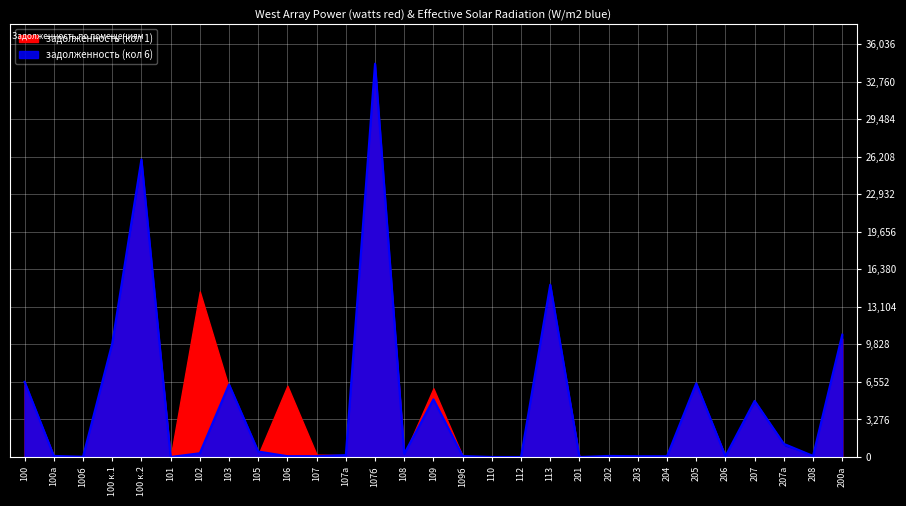

How many data points are above 164?

15